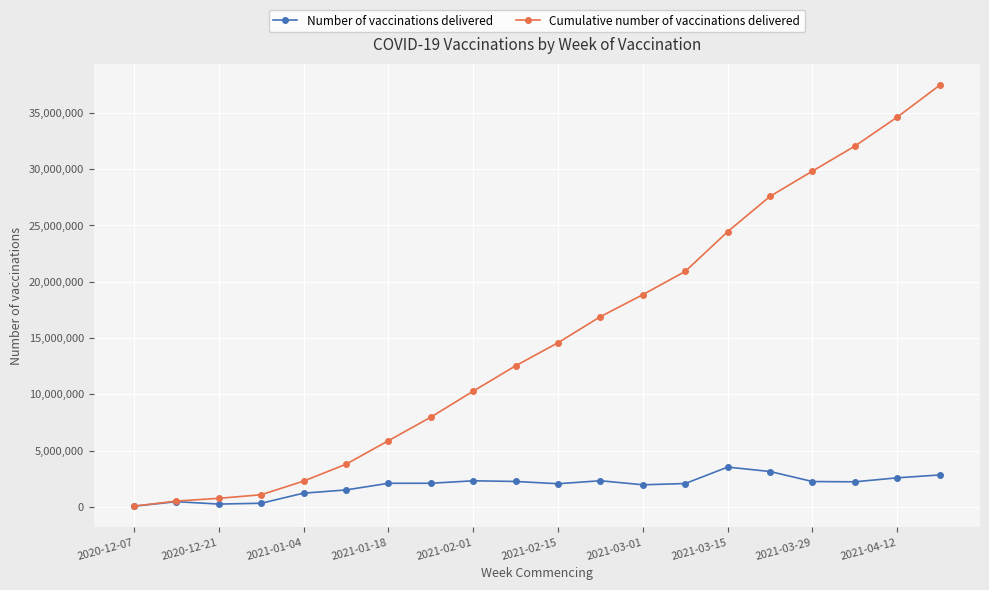

True or false: Cumulative number of vaccinations delivered has more than 2 interior local peaks.

False